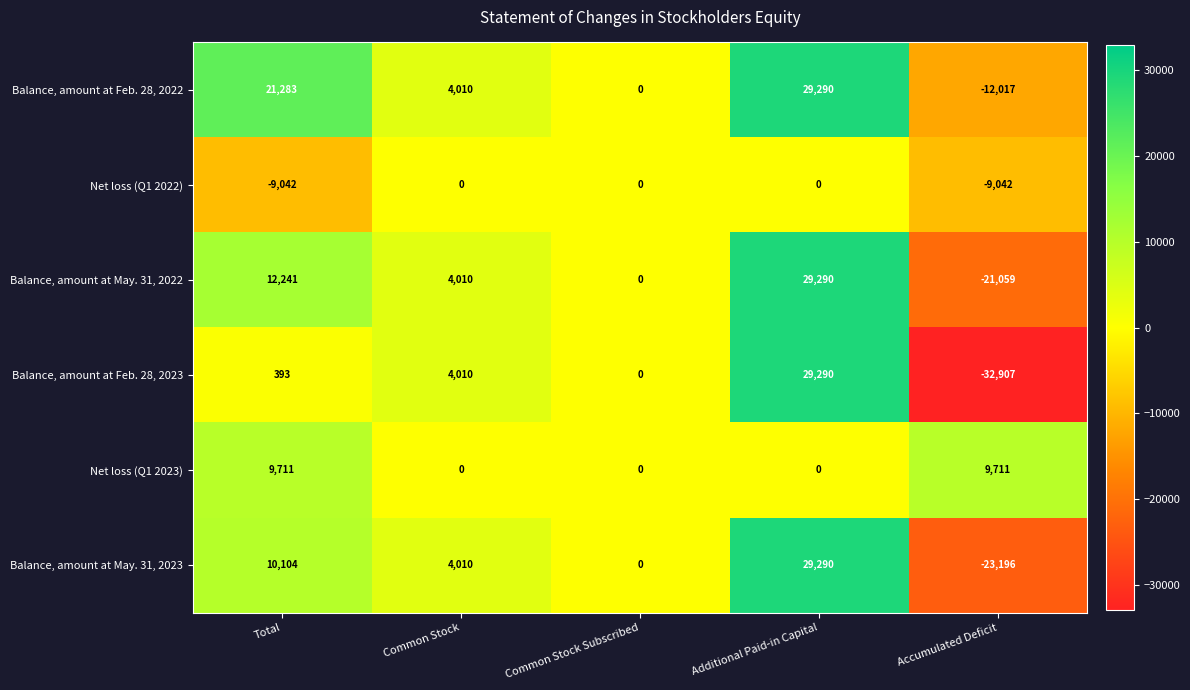

Reading left to right, transcribe all the data shown in this chart.

Balance, amount at Feb. 28, 2022: Total=21283	Common Stock=4010	Common Stock Subscribed=0	Additional Paid-in Capital=29290	Accumulated Deficit=-12017
Net loss (Q1 2022): Total=-9042	Common Stock=0	Common Stock Subscribed=0	Additional Paid-in Capital=0	Accumulated Deficit=-9042
Balance, amount at May. 31, 2022: Total=12241	Common Stock=4010	Common Stock Subscribed=0	Additional Paid-in Capital=29290	Accumulated Deficit=-21059
Balance, amount at Feb. 28, 2023: Total=393	Common Stock=4010	Common Stock Subscribed=0	Additional Paid-in Capital=29290	Accumulated Deficit=-32907
Net loss (Q1 2023): Total=9711	Common Stock=0	Common Stock Subscribed=0	Additional Paid-in Capital=0	Accumulated Deficit=9711
Balance, amount at May. 31, 2023: Total=10104	Common Stock=4010	Common Stock Subscribed=0	Additional Paid-in Capital=29290	Accumulated Deficit=-23196